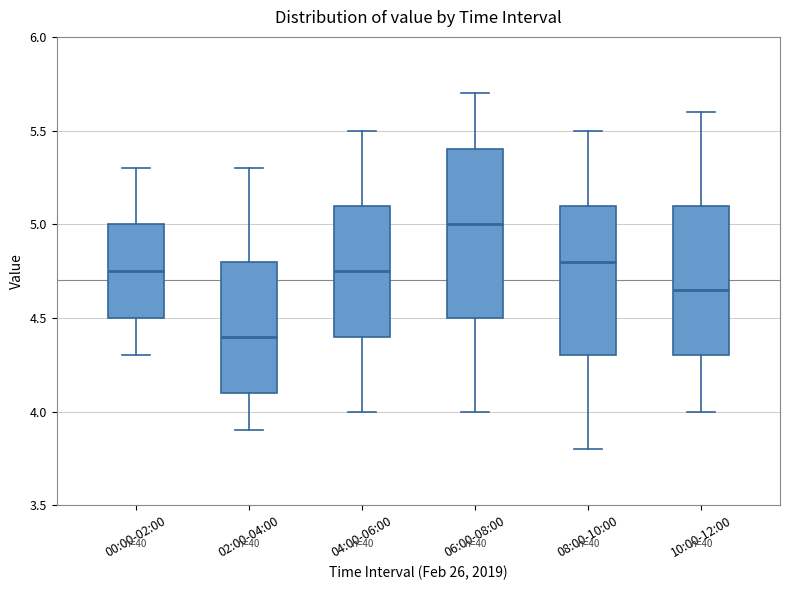

Reading left to right, read every box against the y-axis: the position of its median line, the range the box covers, and the ends of its whiskers. The values are not printed on the chart, so give them approximately, as read against the axis.

00:00-02:00: median 4.75, box 4.50 to 5.00, whiskers 4.30 to 5.30
02:00-04:00: median 4.40, box 4.10 to 4.80, whiskers 3.90 to 5.30
04:00-06:00: median 4.75, box 4.40 to 5.10, whiskers 4.00 to 5.50
06:00-08:00: median 5.00, box 4.50 to 5.40, whiskers 4.00 to 5.70
08:00-10:00: median 4.80, box 4.30 to 5.10, whiskers 3.80 to 5.50
10:00-12:00: median 4.65, box 4.30 to 5.10, whiskers 4.00 to 5.60